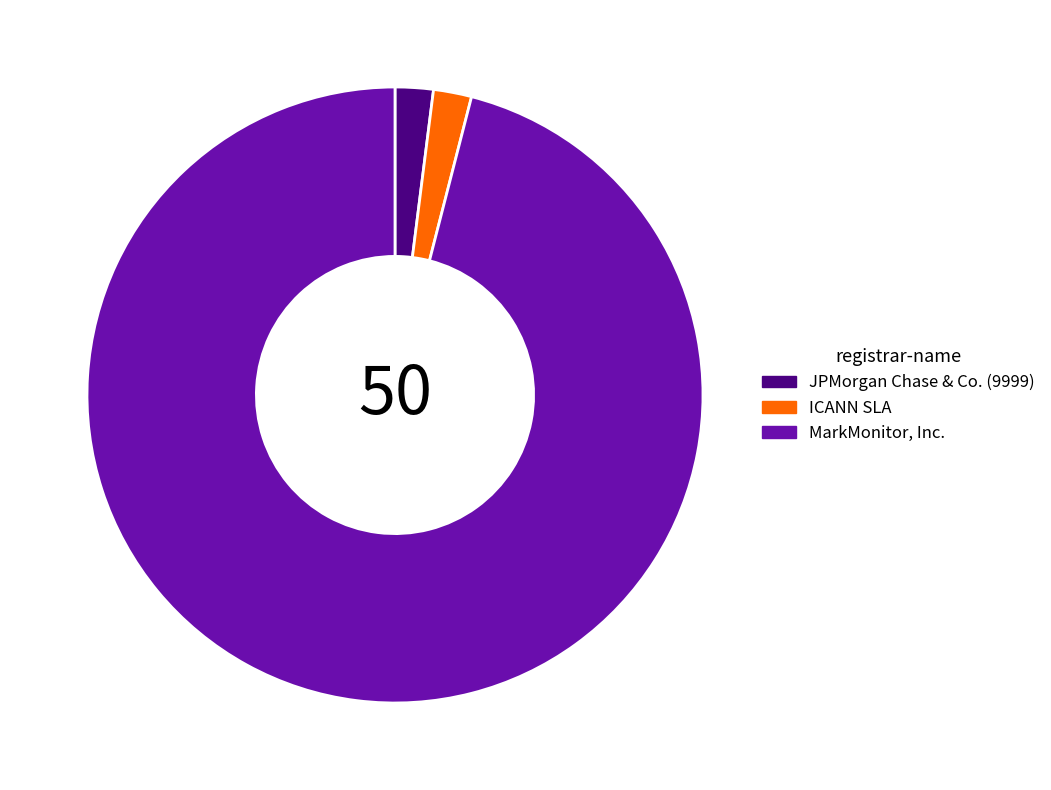

Does MarkMonitor, Inc. represent more than half of the total?

Yes